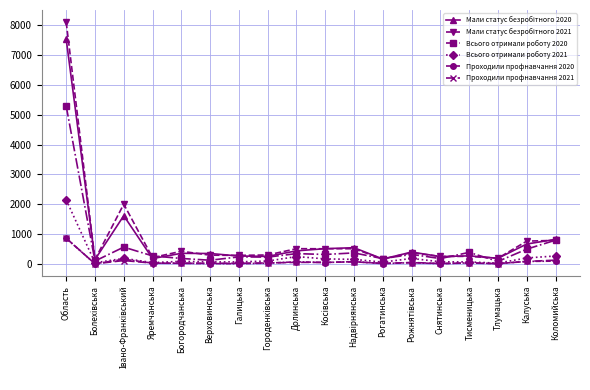

The value of Всього отримали роботу 2020 at Коломийська is 1095. True or false?

False